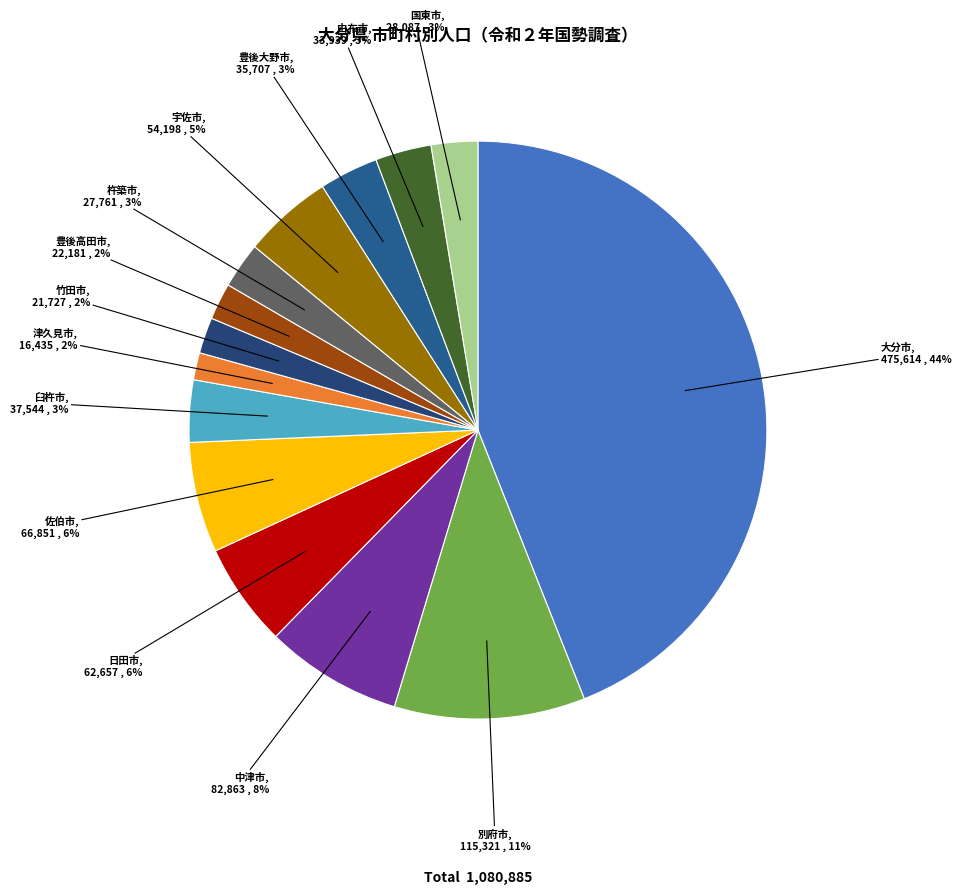

Is there any slice that represents more than half of the pie?

No